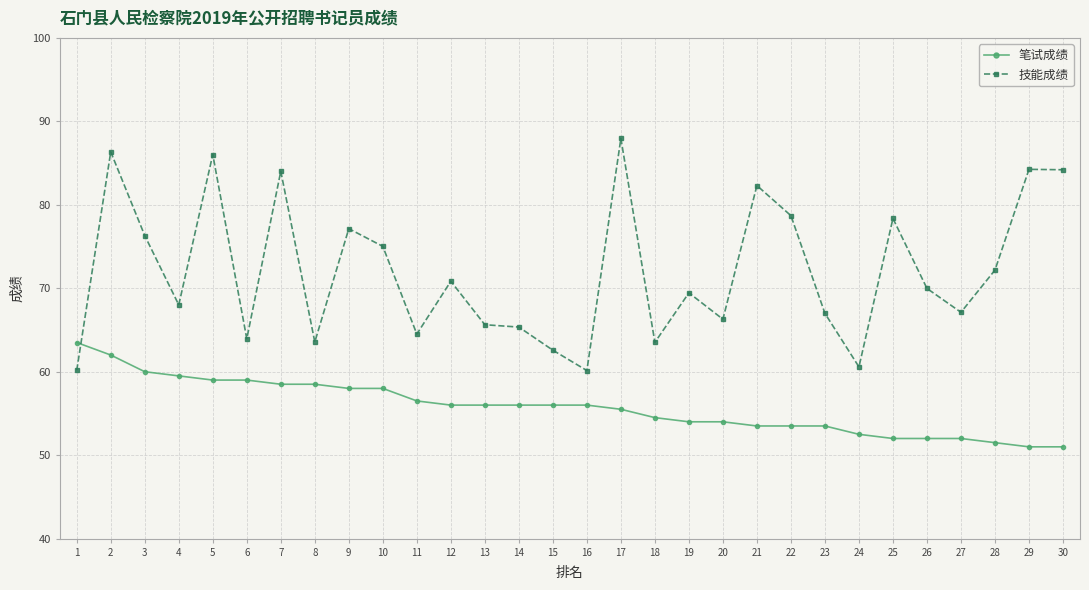

What is the total value across all series at 13?

121.6